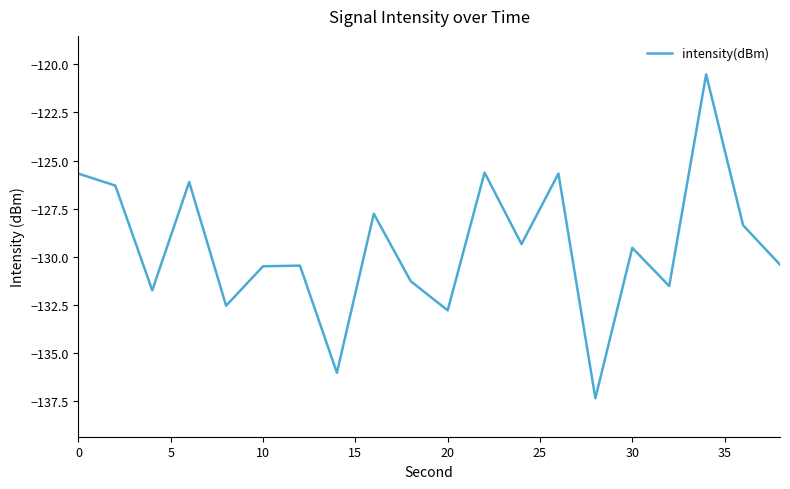

What is the difference between the maximum and minimum values?

16.8